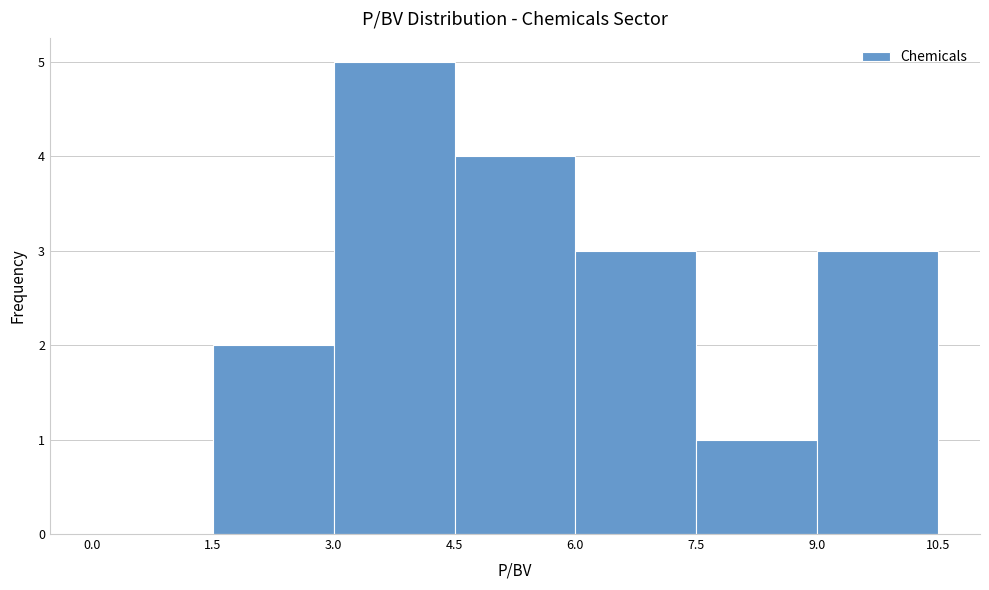

How tall is the bar that spans 1.5 to 3.0 on the x-axis? The values are not printed on the chart, so give them approximately, as read against the axis.

2